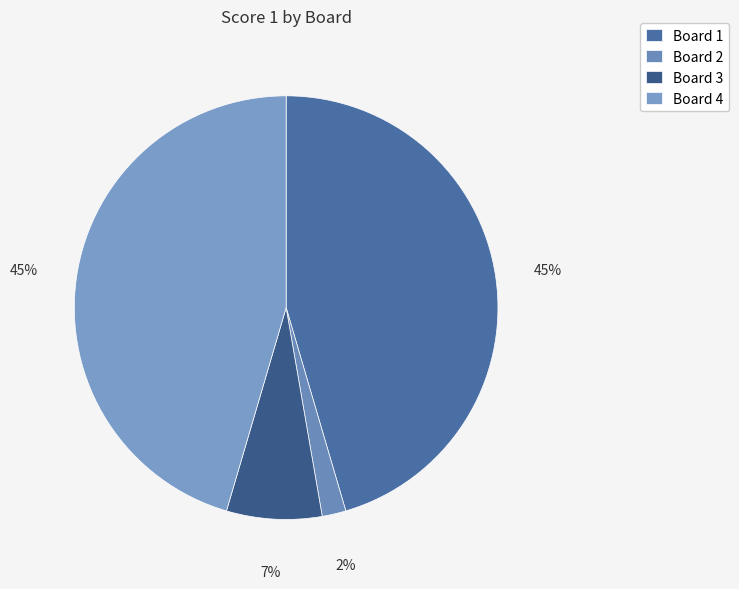

How many slices are in this pie chart?

4